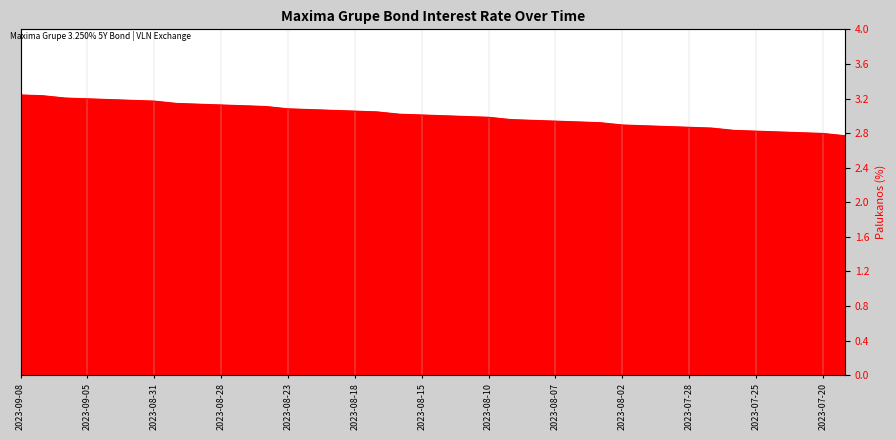

The chart shows a value of 3.2 at 2023-09-07. True or false?

True